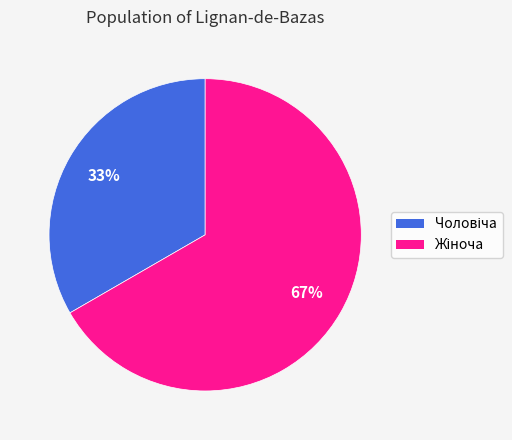

Does any single category account for the majority?

Yes